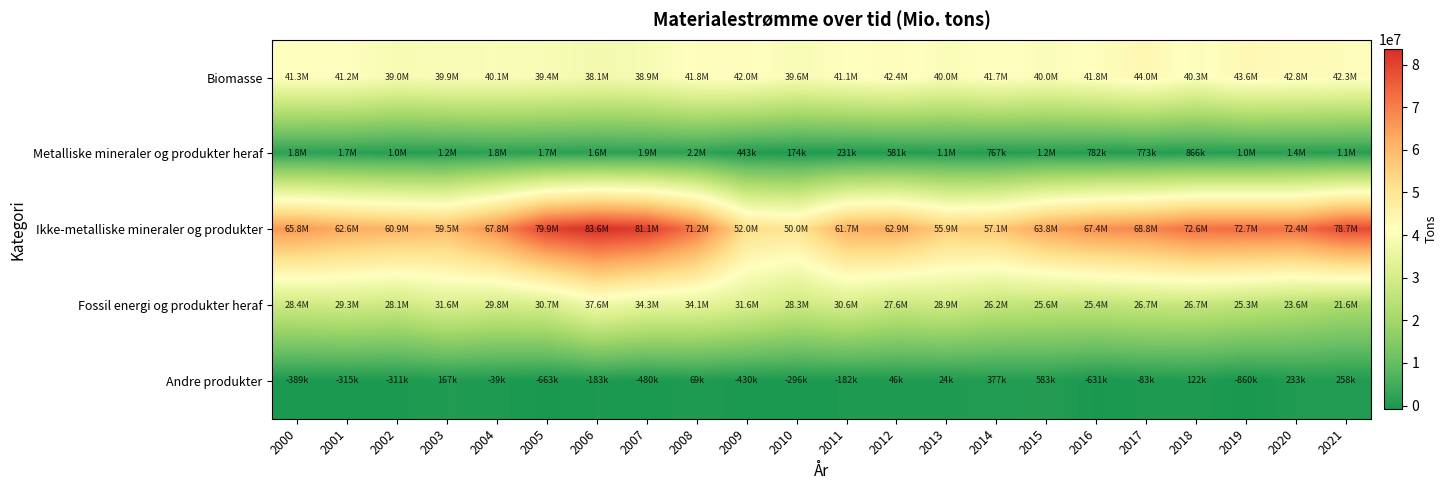

List the series in order of their peak value, highest first.

Ikke-metalliske mineraler og produkter, Biomasse, Fossil energi og produkter heraf, Metalliske mineraler og produkter heraf, Andre produkter